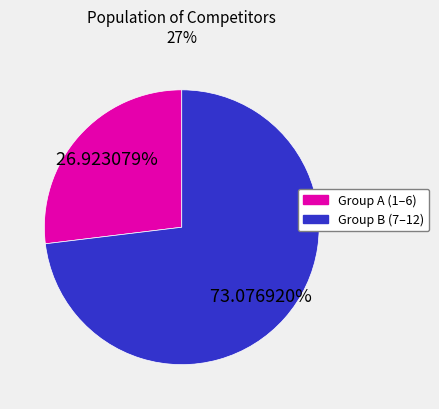

Is there a majority slice in this chart?

Yes